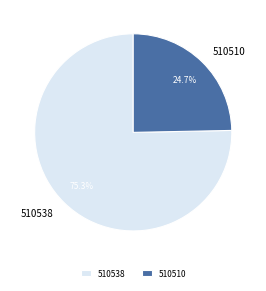

How many segments does this pie chart have?

2